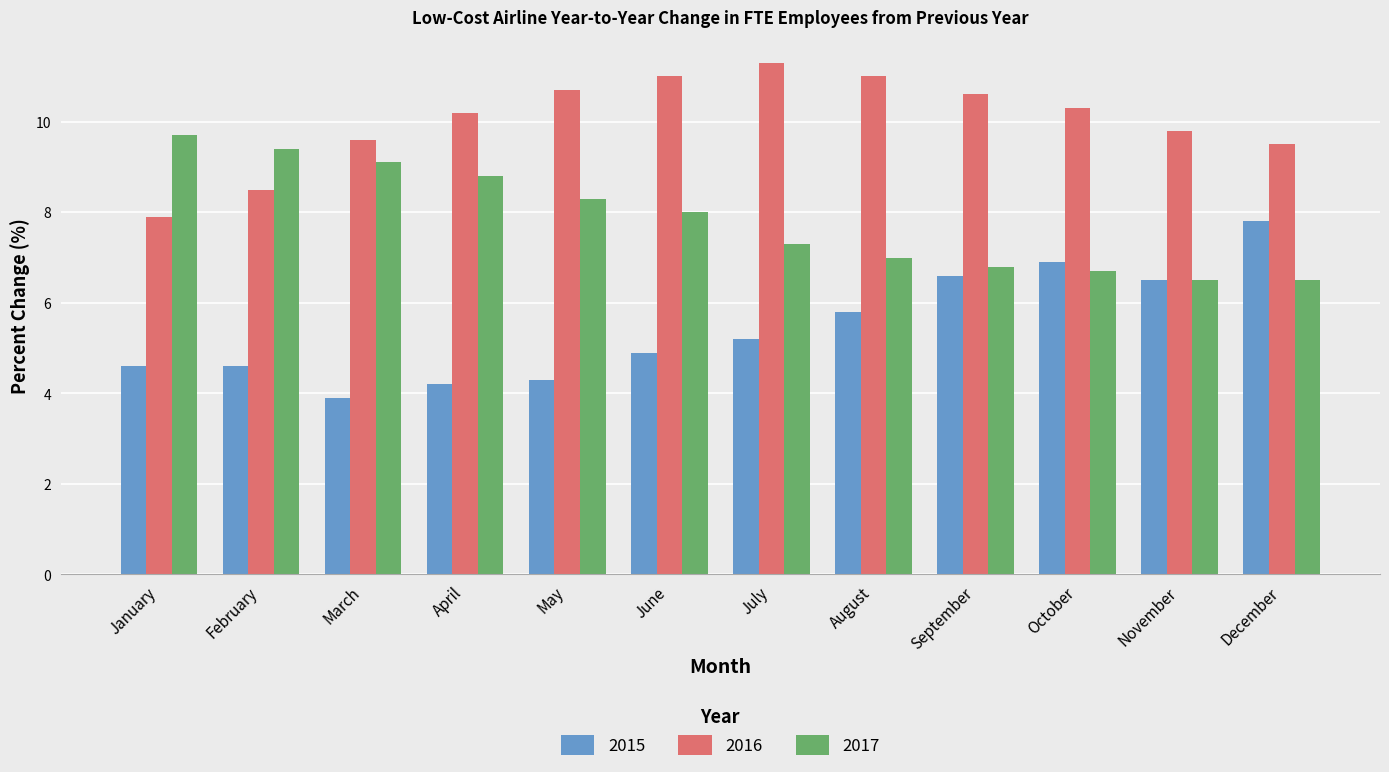

List the series in order of their peak value, highest first.

2016, 2017, 2015